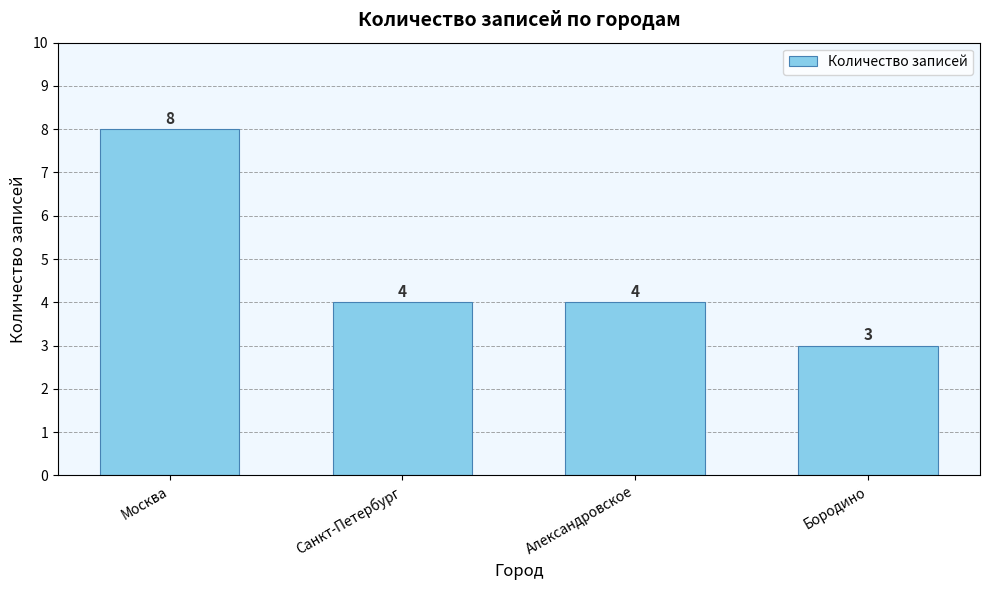

Which has a higher value, Санкт-Петербург or Бородино?

Санкт-Петербург